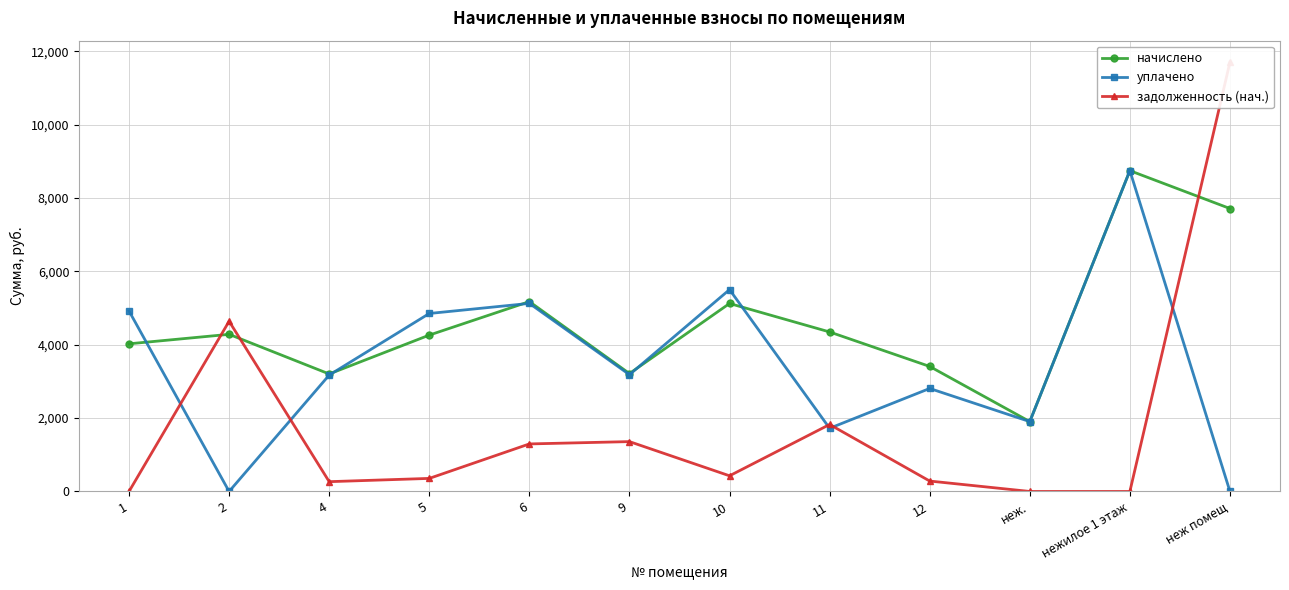

True or false: уплачено and задолженность (нач.) intersect in this chart.

True